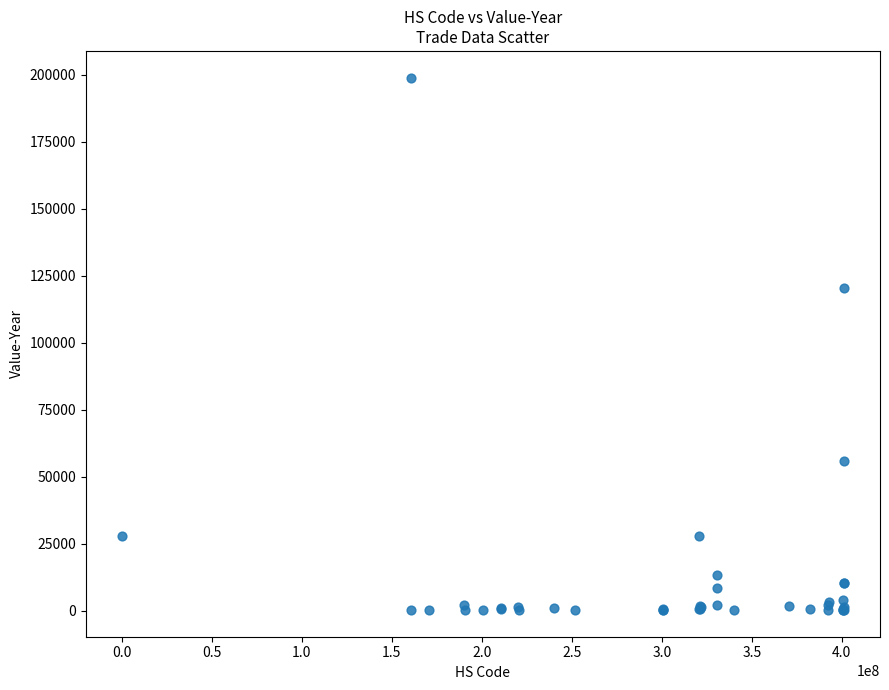

What Y value in the scatter plot is closest to 99544?

120457